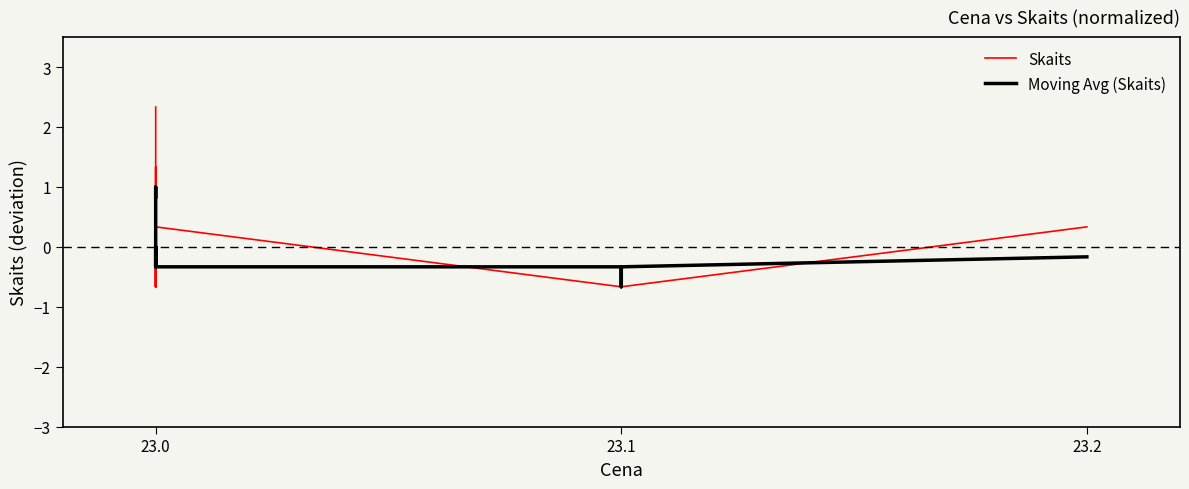

Which series ends up on top after the final intersection of Skaits and Moving Avg (Skaits)?

Skaits